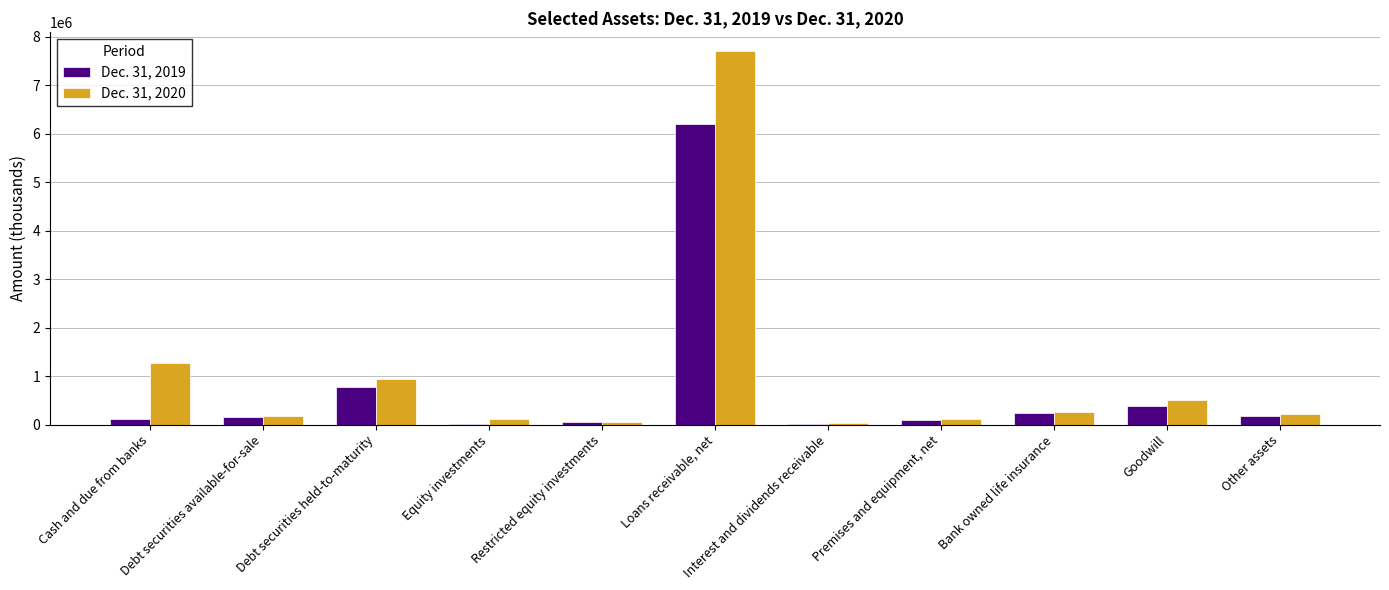

What is the total value across all series at Other assets?

378500